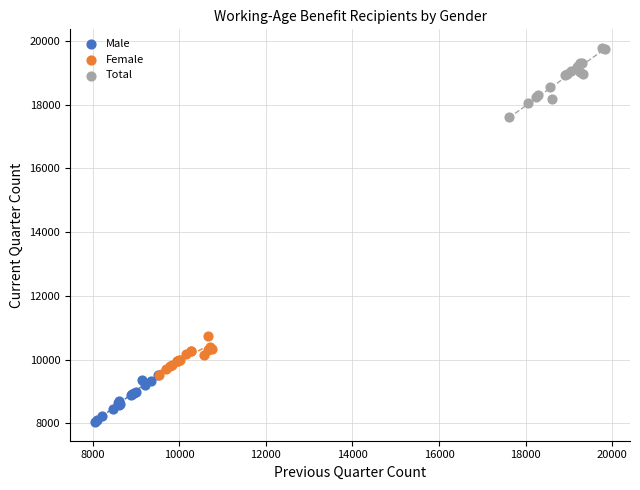

Which series contains the lowest Y value?

Male